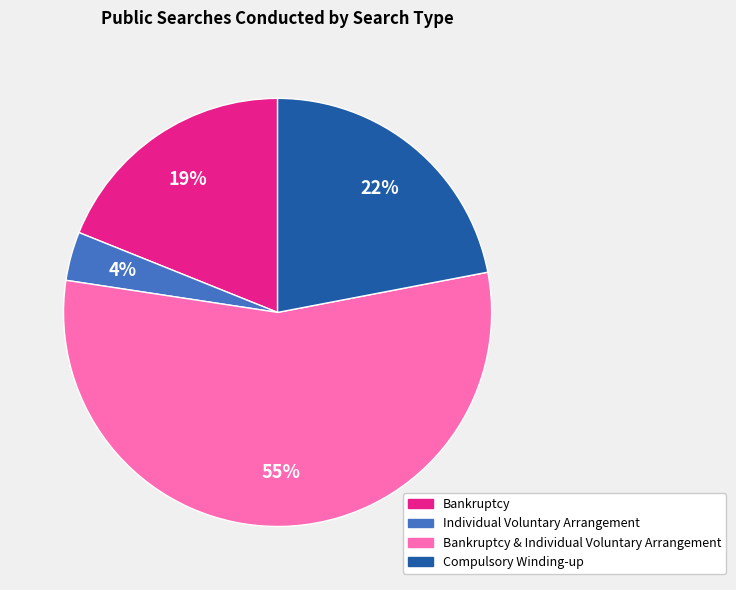

Does any single category account for the majority?

Yes